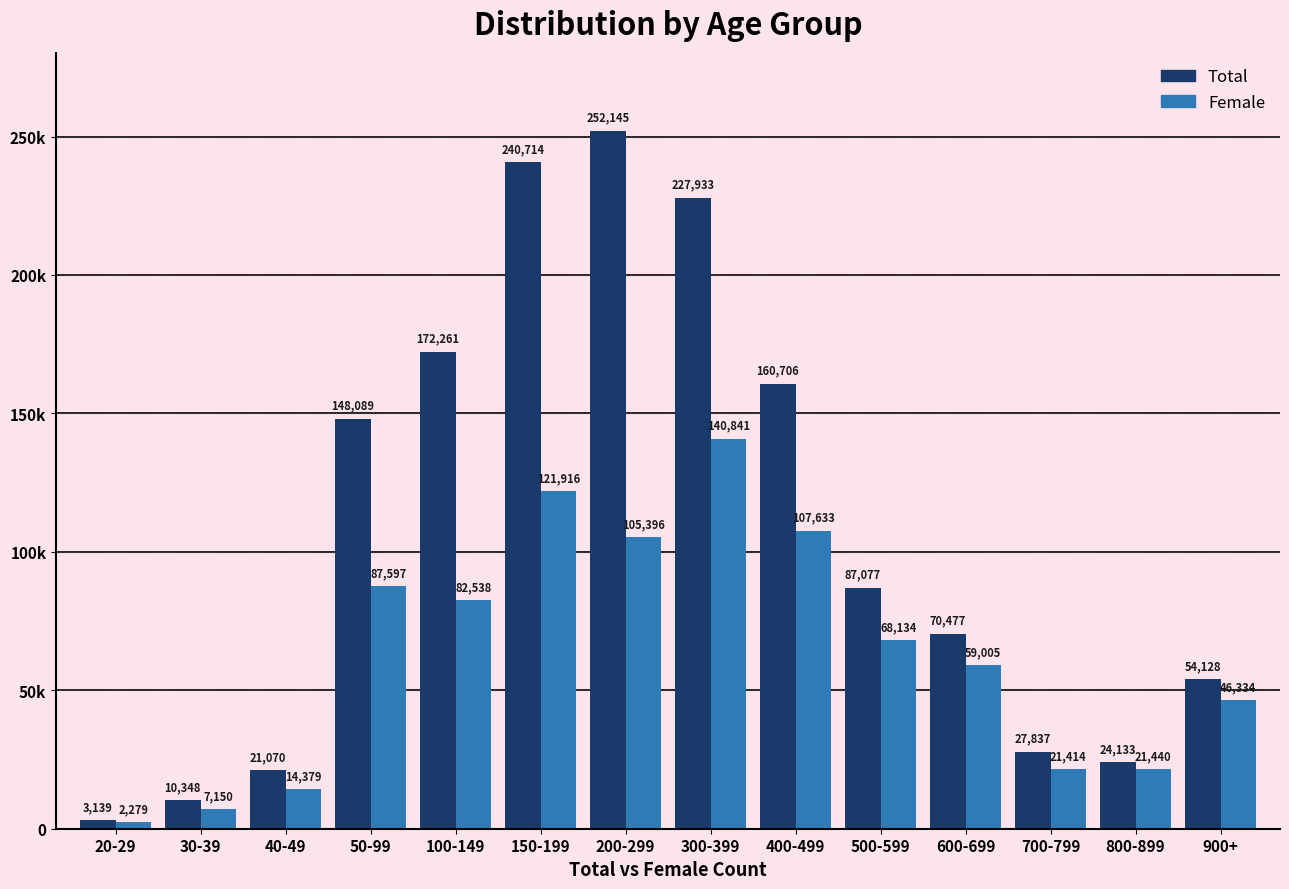

What is the label of the 6th bar from the left?

150-199